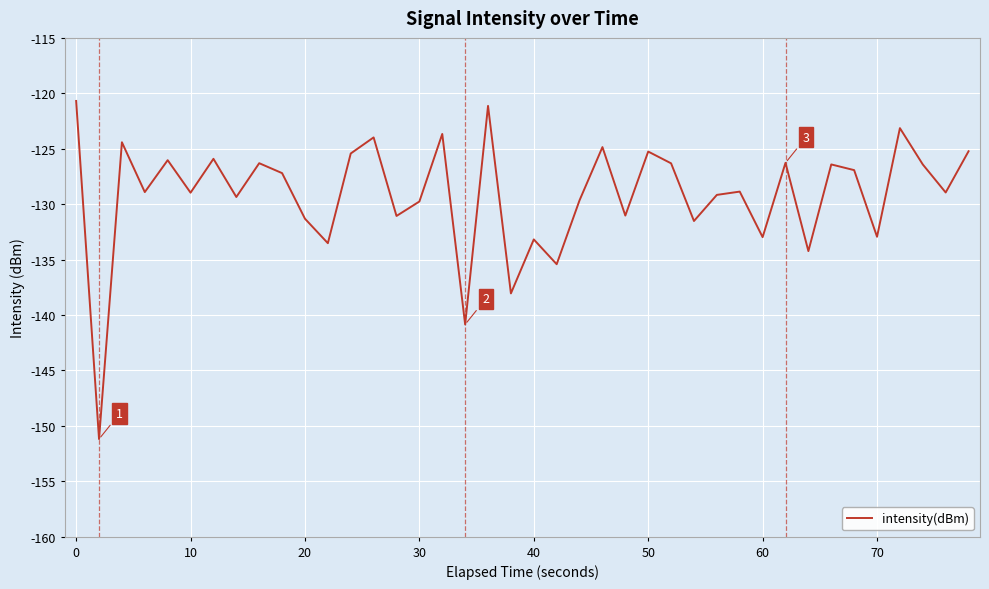

What is the minimum value shown in the chart?

-151.2